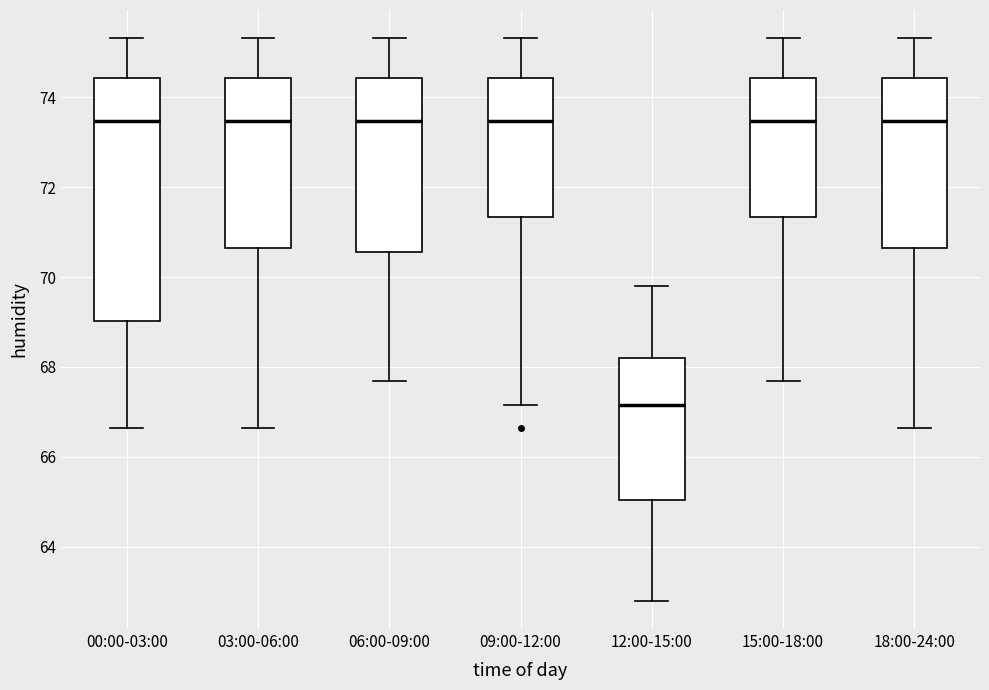

Comparing the boxes themselves (not the whiskers), which one is the tallest?

00:00-03:00